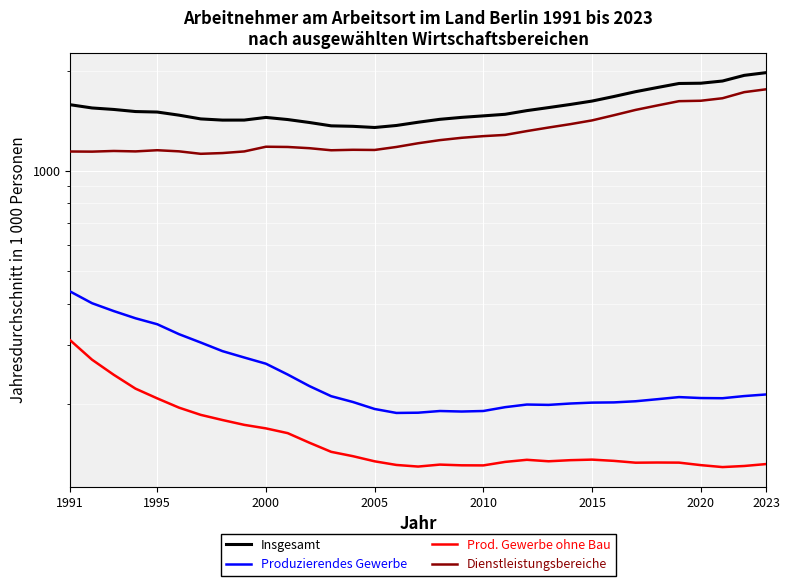

True or false: Insgesamt and Dienstleistungsbereiche cross at least once.

False